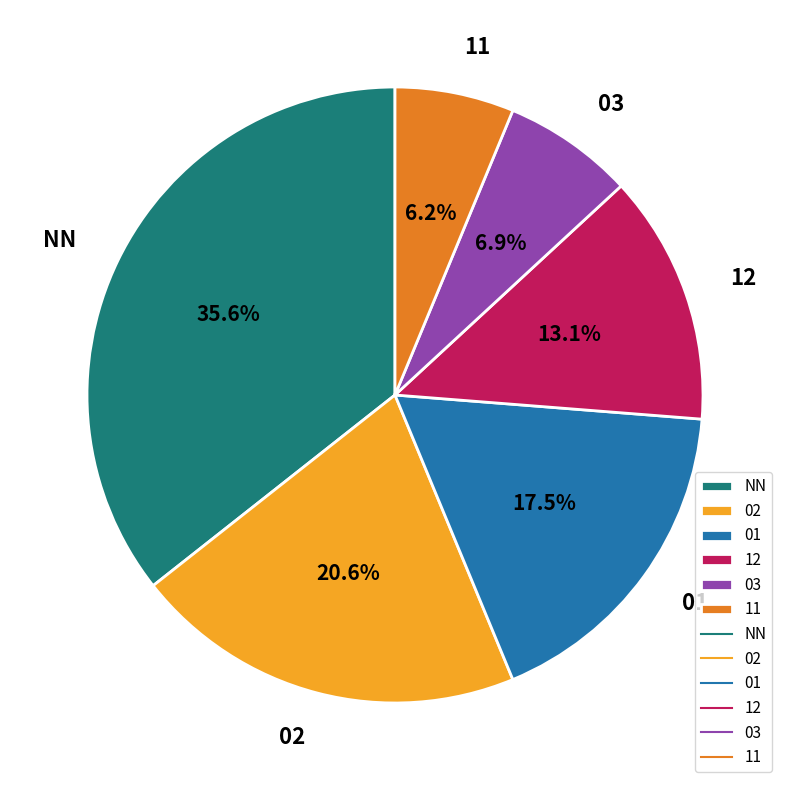

Between 11 and 01, which is larger?

01